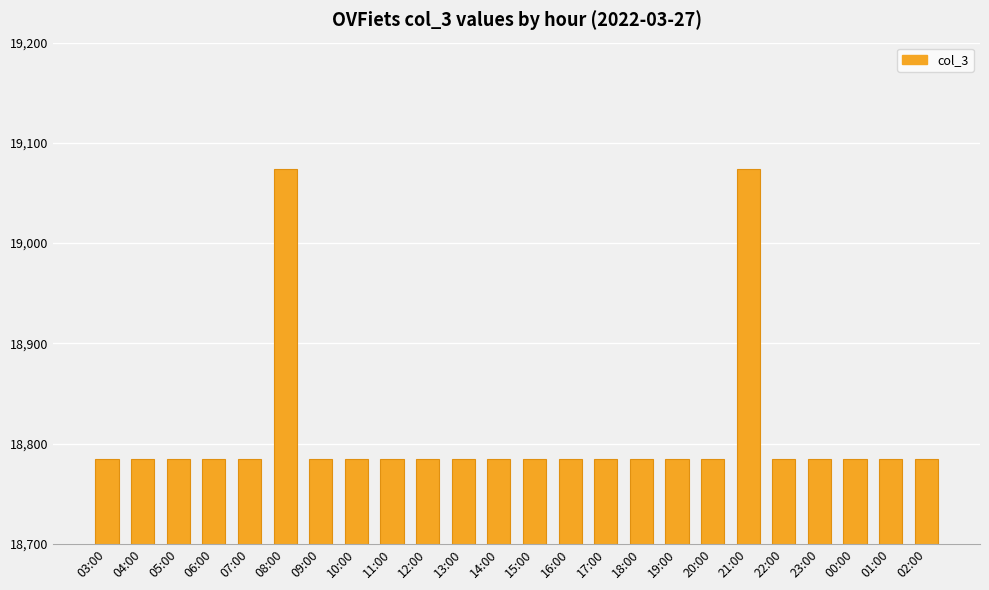

What is the sum of all values?

451418